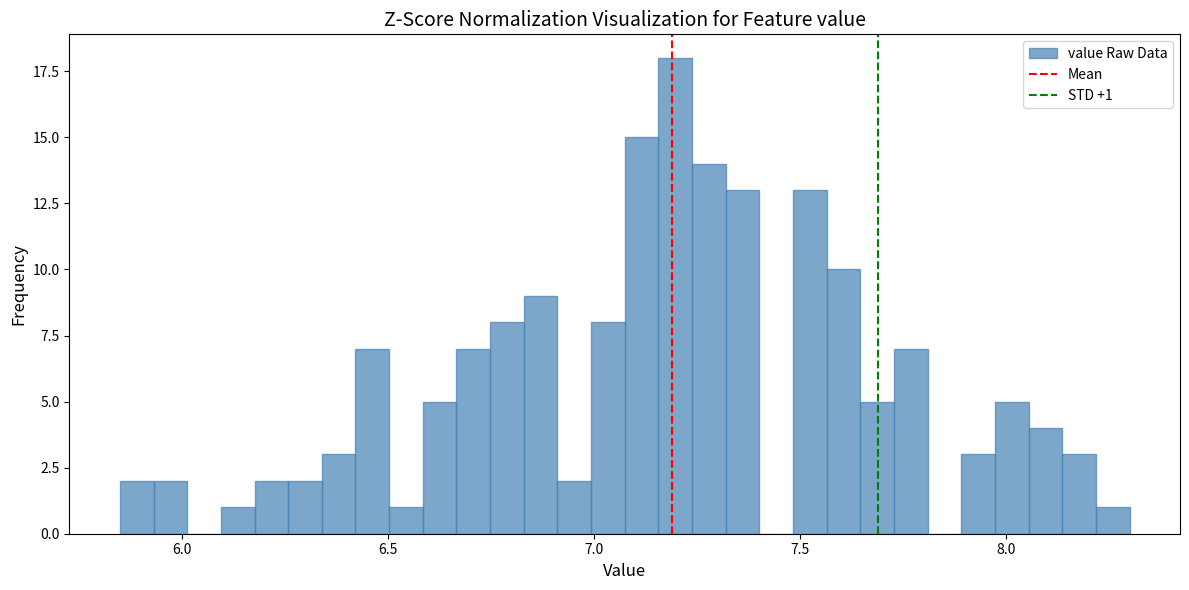

Read against the x-axis, roughly where is the centre of the tallest bar?

7.20